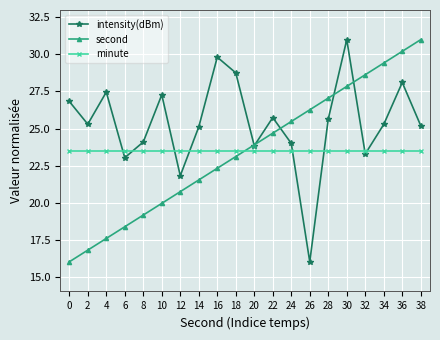

What are all the series names shown in the legend?

intensity(dBm), second, minute